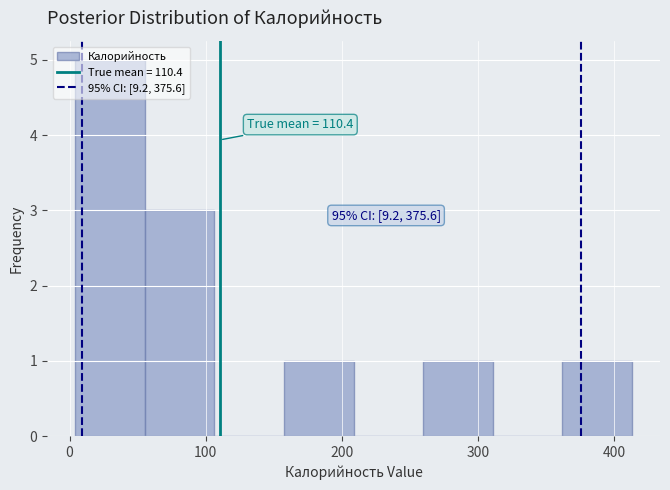

Which range on the x-axis has the tallest bar?

0 to 60